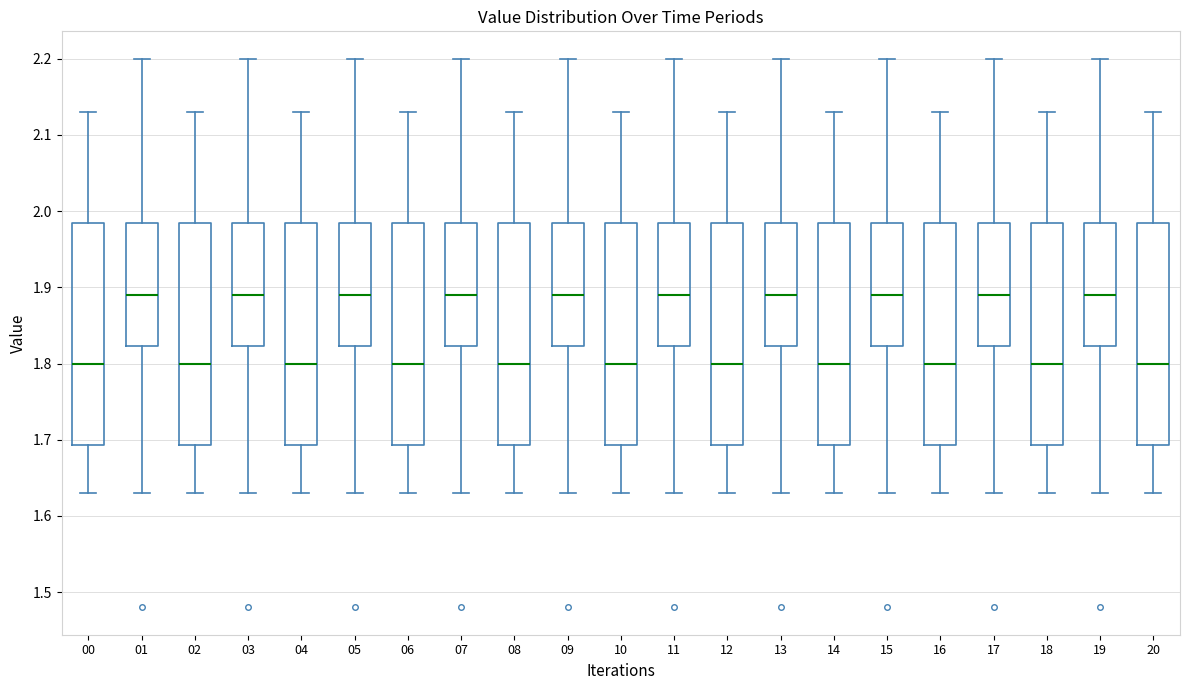

Reading left to right, read every box against the y-axis: the position of its median line, the range the box covers, and the ends of its whiskers. The values are not printed on the chart, so give them approximately, as read against the axis.

00: median 1.80, box 1.69 to 1.99, whiskers 1.63 to 2.13
01: median 1.89, box 1.82 to 1.99, whiskers 1.63 to 2.20
02: median 1.80, box 1.69 to 1.99, whiskers 1.63 to 2.13
03: median 1.89, box 1.82 to 1.99, whiskers 1.63 to 2.20
04: median 1.80, box 1.69 to 1.99, whiskers 1.63 to 2.13
05: median 1.89, box 1.82 to 1.99, whiskers 1.63 to 2.20
06: median 1.80, box 1.69 to 1.99, whiskers 1.63 to 2.13
07: median 1.89, box 1.82 to 1.99, whiskers 1.63 to 2.20
08: median 1.80, box 1.69 to 1.99, whiskers 1.63 to 2.13
09: median 1.89, box 1.82 to 1.99, whiskers 1.63 to 2.20
10: median 1.80, box 1.69 to 1.99, whiskers 1.63 to 2.13
11: median 1.89, box 1.82 to 1.99, whiskers 1.63 to 2.20
12: median 1.80, box 1.69 to 1.99, whiskers 1.63 to 2.13
13: median 1.89, box 1.82 to 1.99, whiskers 1.63 to 2.20
14: median 1.80, box 1.69 to 1.99, whiskers 1.63 to 2.13
15: median 1.89, box 1.82 to 1.99, whiskers 1.63 to 2.20
16: median 1.80, box 1.69 to 1.99, whiskers 1.63 to 2.13
17: median 1.89, box 1.82 to 1.99, whiskers 1.63 to 2.20
18: median 1.80, box 1.69 to 1.99, whiskers 1.63 to 2.13
19: median 1.89, box 1.82 to 1.99, whiskers 1.63 to 2.20
20: median 1.80, box 1.69 to 1.99, whiskers 1.63 to 2.13